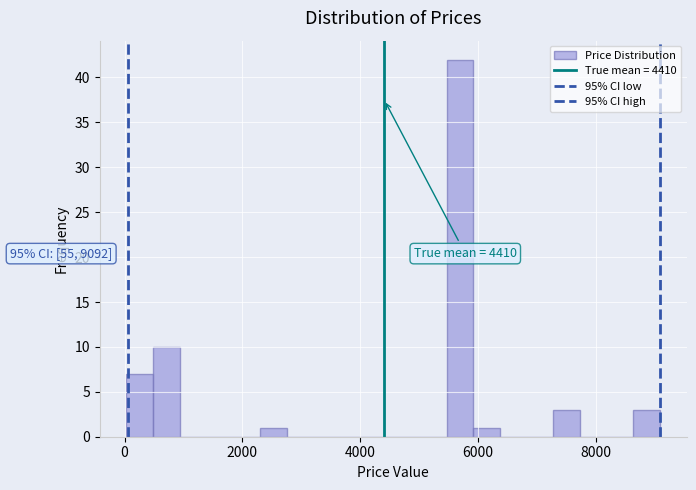

Read against the x-axis, roughly where is the centre of the tallest bar?

5600